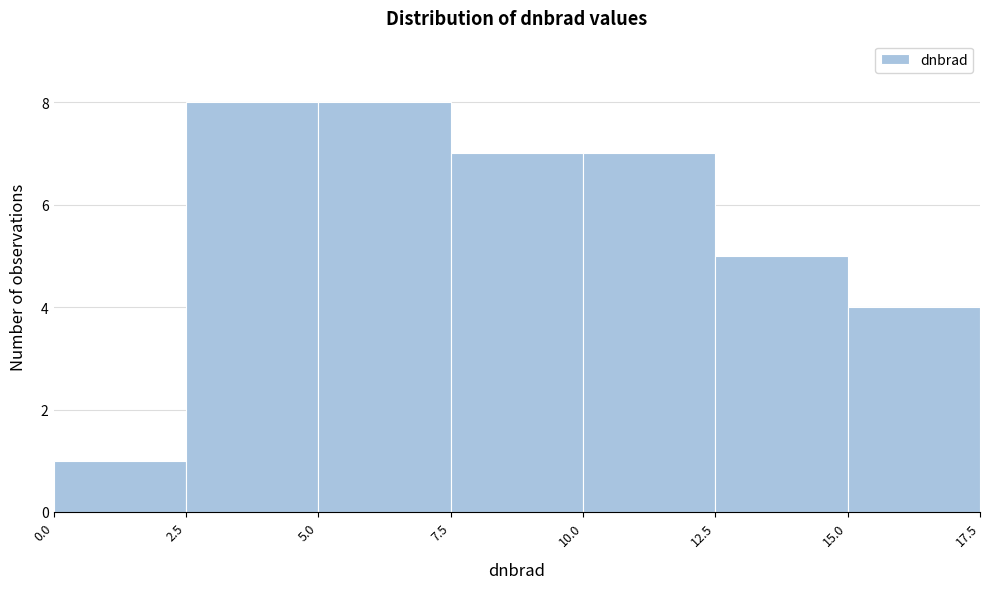

Reading left to right, transcribe this chart: for each bar, give the range it covers on the x-axis and its height. The values are not printed on the chart, so give them approximately, as read against the axis.

0.0 to 2.5: 1
2.5 to 5.0: 8
5.0 to 7.5: 8
7.5 to 10.0: 7
10.0 to 12.5: 7
12.5 to 15.0: 5
15.0 to 17.5: 4